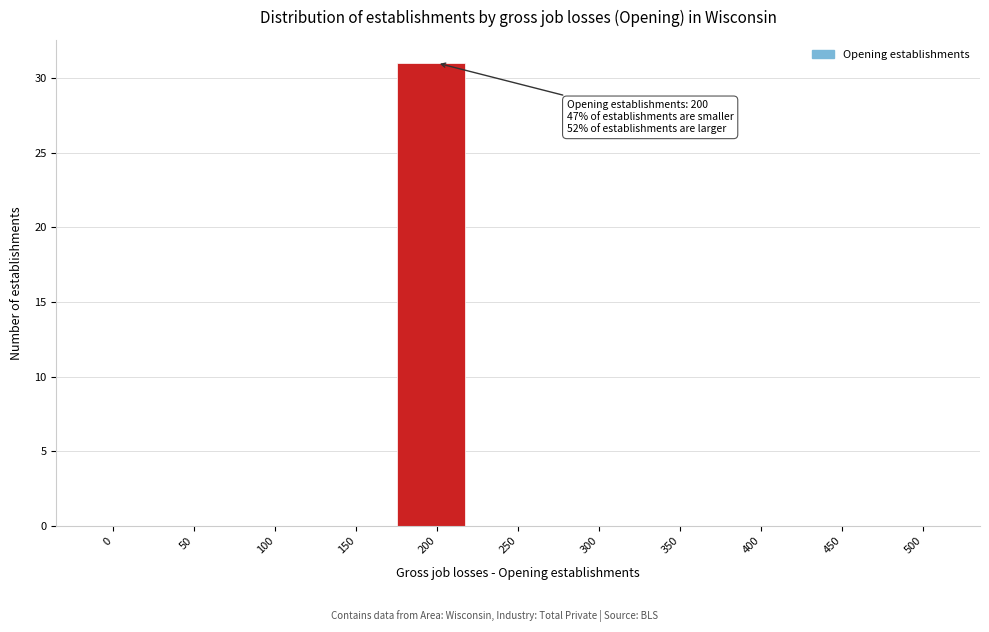

Reading right to left, what are all the values shown in this chart?

500=0	450=0	400=0	350=0	300=0	250=0	200=31	150=0	100=0	50=0	0=0